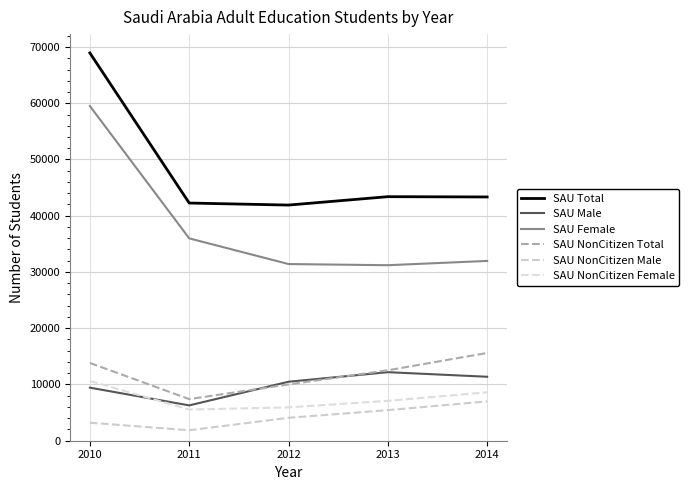

What is the value of the SAU Male point at the 3rd from the left?

10487